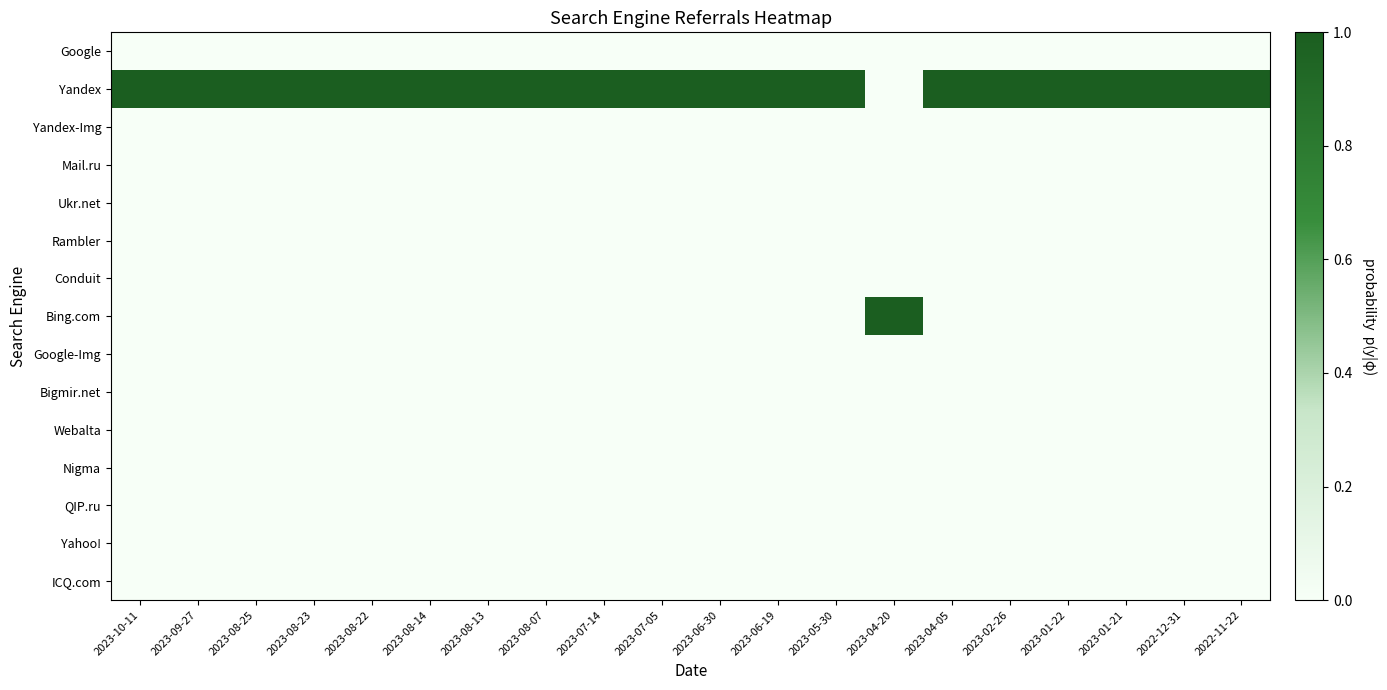

Reading left to right, transcribe all the data shown in this chart.

Google: 2023-10-11=0	2023-09-27=0	2023-08-25=0	2023-08-23=0	2023-08-22=0	2023-08-14=0	2023-08-13=0	2023-08-07=0	2023-07-14=0	2023-07-05=0	2023-06-30=0	2023-06-19=0	2023-05-30=0	2023-04-20=0	2023-04-05=0	2023-02-26=0	2023-01-22=0	2023-01-21=0	2022-12-31=0	2022-11-22=0
Yandex: 2023-10-11=1	2023-09-27=1	2023-08-25=1	2023-08-23=1	2023-08-22=1	2023-08-14=1	2023-08-13=1	2023-08-07=1	2023-07-14=1	2023-07-05=1	2023-06-30=1	2023-06-19=1	2023-05-30=1	2023-04-20=0	2023-04-05=1	2023-02-26=1	2023-01-22=1	2023-01-21=1	2022-12-31=1	2022-11-22=1
Yandex-Img: 2023-10-11=0	2023-09-27=0	2023-08-25=0	2023-08-23=0	2023-08-22=0	2023-08-14=0	2023-08-13=0	2023-08-07=0	2023-07-14=0	2023-07-05=0	2023-06-30=0	2023-06-19=0	2023-05-30=0	2023-04-20=0	2023-04-05=0	2023-02-26=0	2023-01-22=0	2023-01-21=0	2022-12-31=0	2022-11-22=0
Mail.ru: 2023-10-11=0	2023-09-27=0	2023-08-25=0	2023-08-23=0	2023-08-22=0	2023-08-14=0	2023-08-13=0	2023-08-07=0	2023-07-14=0	2023-07-05=0	2023-06-30=0	2023-06-19=0	2023-05-30=0	2023-04-20=0	2023-04-05=0	2023-02-26=0	2023-01-22=0	2023-01-21=0	2022-12-31=0	2022-11-22=0
Ukr.net: 2023-10-11=0	2023-09-27=0	2023-08-25=0	2023-08-23=0	2023-08-22=0	2023-08-14=0	2023-08-13=0	2023-08-07=0	2023-07-14=0	2023-07-05=0	2023-06-30=0	2023-06-19=0	2023-05-30=0	2023-04-20=0	2023-04-05=0	2023-02-26=0	2023-01-22=0	2023-01-21=0	2022-12-31=0	2022-11-22=0
Rambler: 2023-10-11=0	2023-09-27=0	2023-08-25=0	2023-08-23=0	2023-08-22=0	2023-08-14=0	2023-08-13=0	2023-08-07=0	2023-07-14=0	2023-07-05=0	2023-06-30=0	2023-06-19=0	2023-05-30=0	2023-04-20=0	2023-04-05=0	2023-02-26=0	2023-01-22=0	2023-01-21=0	2022-12-31=0	2022-11-22=0
Conduit: 2023-10-11=0	2023-09-27=0	2023-08-25=0	2023-08-23=0	2023-08-22=0	2023-08-14=0	2023-08-13=0	2023-08-07=0	2023-07-14=0	2023-07-05=0	2023-06-30=0	2023-06-19=0	2023-05-30=0	2023-04-20=0	2023-04-05=0	2023-02-26=0	2023-01-22=0	2023-01-21=0	2022-12-31=0	2022-11-22=0
Bing.com: 2023-10-11=0	2023-09-27=0	2023-08-25=0	2023-08-23=0	2023-08-22=0	2023-08-14=0	2023-08-13=0	2023-08-07=0	2023-07-14=0	2023-07-05=0	2023-06-30=0	2023-06-19=0	2023-05-30=0	2023-04-20=1	2023-04-05=0	2023-02-26=0	2023-01-22=0	2023-01-21=0	2022-12-31=0	2022-11-22=0
Google-Img: 2023-10-11=0	2023-09-27=0	2023-08-25=0	2023-08-23=0	2023-08-22=0	2023-08-14=0	2023-08-13=0	2023-08-07=0	2023-07-14=0	2023-07-05=0	2023-06-30=0	2023-06-19=0	2023-05-30=0	2023-04-20=0	2023-04-05=0	2023-02-26=0	2023-01-22=0	2023-01-21=0	2022-12-31=0	2022-11-22=0
Bigmir.net: 2023-10-11=0	2023-09-27=0	2023-08-25=0	2023-08-23=0	2023-08-22=0	2023-08-14=0	2023-08-13=0	2023-08-07=0	2023-07-14=0	2023-07-05=0	2023-06-30=0	2023-06-19=0	2023-05-30=0	2023-04-20=0	2023-04-05=0	2023-02-26=0	2023-01-22=0	2023-01-21=0	2022-12-31=0	2022-11-22=0
Webalta: 2023-10-11=0	2023-09-27=0	2023-08-25=0	2023-08-23=0	2023-08-22=0	2023-08-14=0	2023-08-13=0	2023-08-07=0	2023-07-14=0	2023-07-05=0	2023-06-30=0	2023-06-19=0	2023-05-30=0	2023-04-20=0	2023-04-05=0	2023-02-26=0	2023-01-22=0	2023-01-21=0	2022-12-31=0	2022-11-22=0
Nigma: 2023-10-11=0	2023-09-27=0	2023-08-25=0	2023-08-23=0	2023-08-22=0	2023-08-14=0	2023-08-13=0	2023-08-07=0	2023-07-14=0	2023-07-05=0	2023-06-30=0	2023-06-19=0	2023-05-30=0	2023-04-20=0	2023-04-05=0	2023-02-26=0	2023-01-22=0	2023-01-21=0	2022-12-31=0	2022-11-22=0
QIP.ru: 2023-10-11=0	2023-09-27=0	2023-08-25=0	2023-08-23=0	2023-08-22=0	2023-08-14=0	2023-08-13=0	2023-08-07=0	2023-07-14=0	2023-07-05=0	2023-06-30=0	2023-06-19=0	2023-05-30=0	2023-04-20=0	2023-04-05=0	2023-02-26=0	2023-01-22=0	2023-01-21=0	2022-12-31=0	2022-11-22=0
Yahoo!: 2023-10-11=0	2023-09-27=0	2023-08-25=0	2023-08-23=0	2023-08-22=0	2023-08-14=0	2023-08-13=0	2023-08-07=0	2023-07-14=0	2023-07-05=0	2023-06-30=0	2023-06-19=0	2023-05-30=0	2023-04-20=0	2023-04-05=0	2023-02-26=0	2023-01-22=0	2023-01-21=0	2022-12-31=0	2022-11-22=0
ICQ.com: 2023-10-11=0	2023-09-27=0	2023-08-25=0	2023-08-23=0	2023-08-22=0	2023-08-14=0	2023-08-13=0	2023-08-07=0	2023-07-14=0	2023-07-05=0	2023-06-30=0	2023-06-19=0	2023-05-30=0	2023-04-20=0	2023-04-05=0	2023-02-26=0	2023-01-22=0	2023-01-21=0	2022-12-31=0	2022-11-22=0